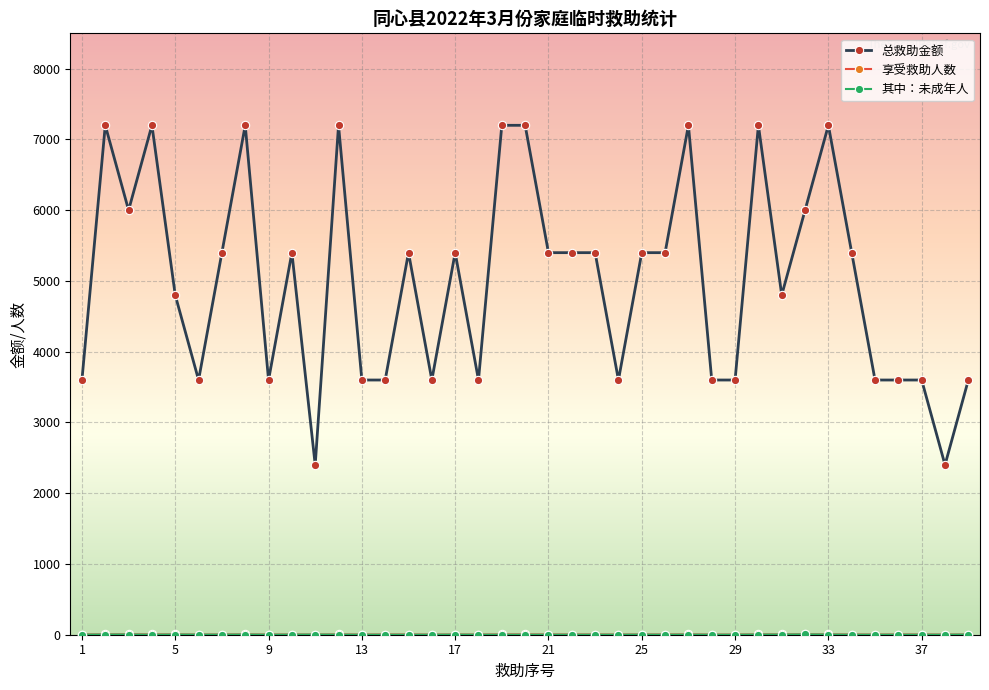

Which series has the largest range (max minus min)?

总救助金额